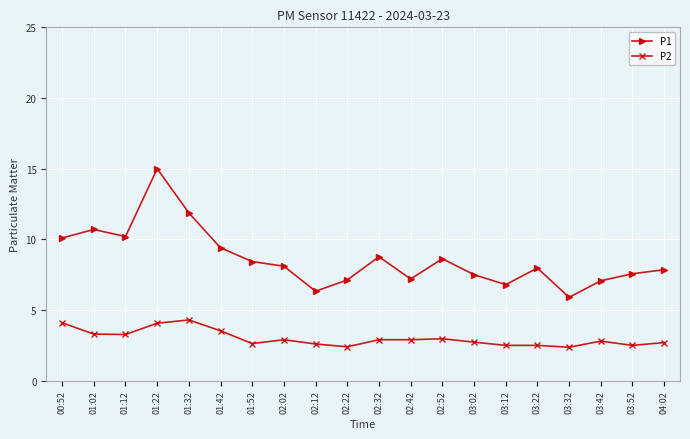

At which category does P1 reach its first local valley?

01:12